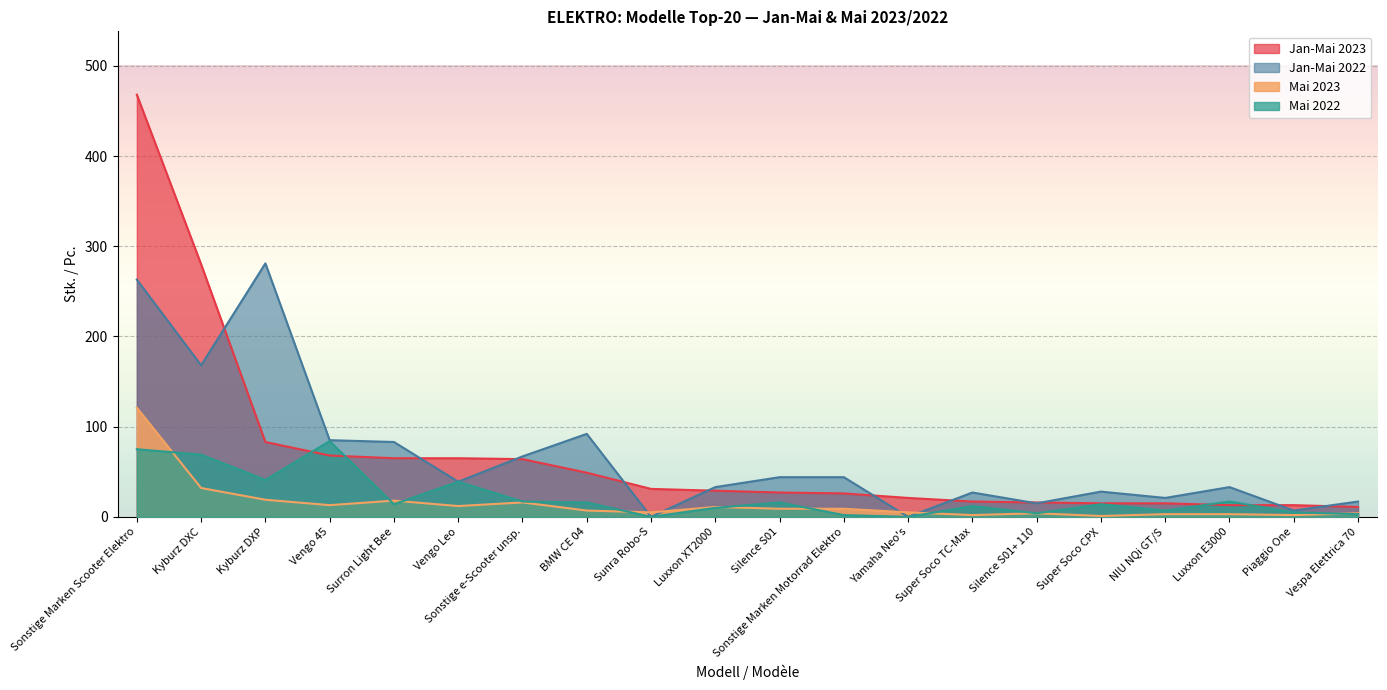

True or false: Jan-Mai 2022 has a value of 151 at BMW CE 04.

False